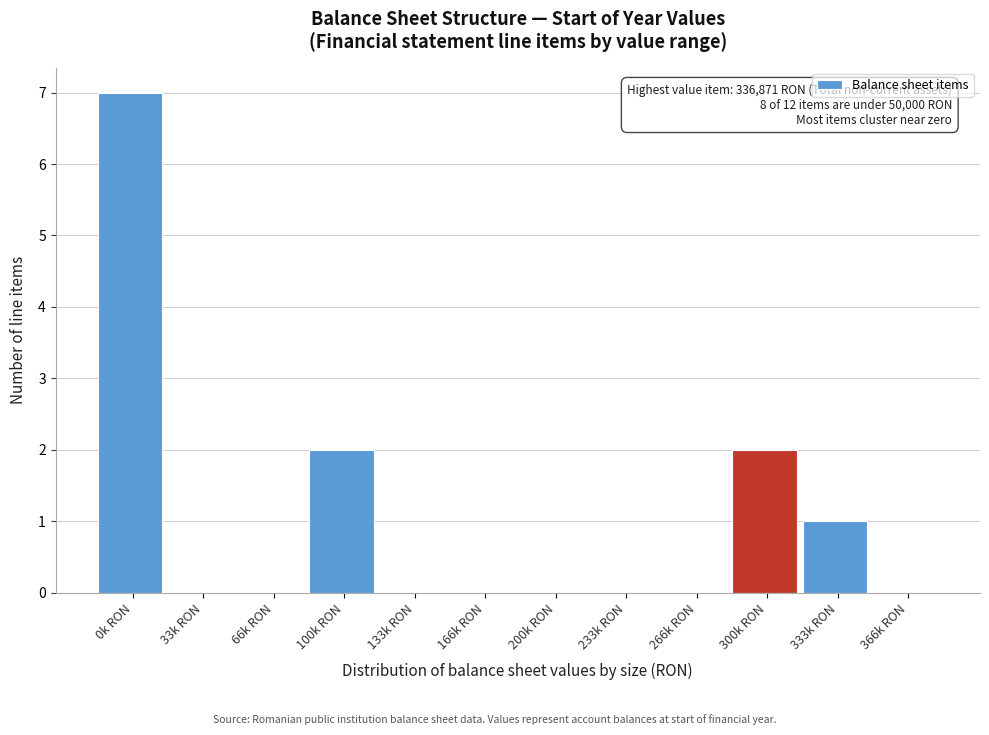

Reading left to right, transcribe all the data shown in this chart.

0k RON=7	33k RON=0	66k RON=0	100k RON=2	133k RON=0	166k RON=0	200k RON=0	233k RON=0	266k RON=0	300k RON=2	333k RON=1	366k RON=0